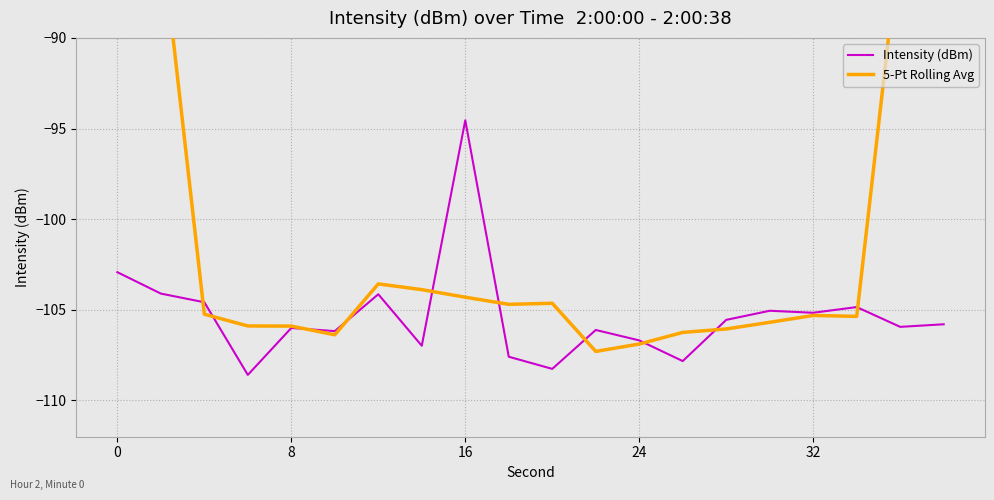

What is the lowest value of the Intensity (dBm) series?

-108.6